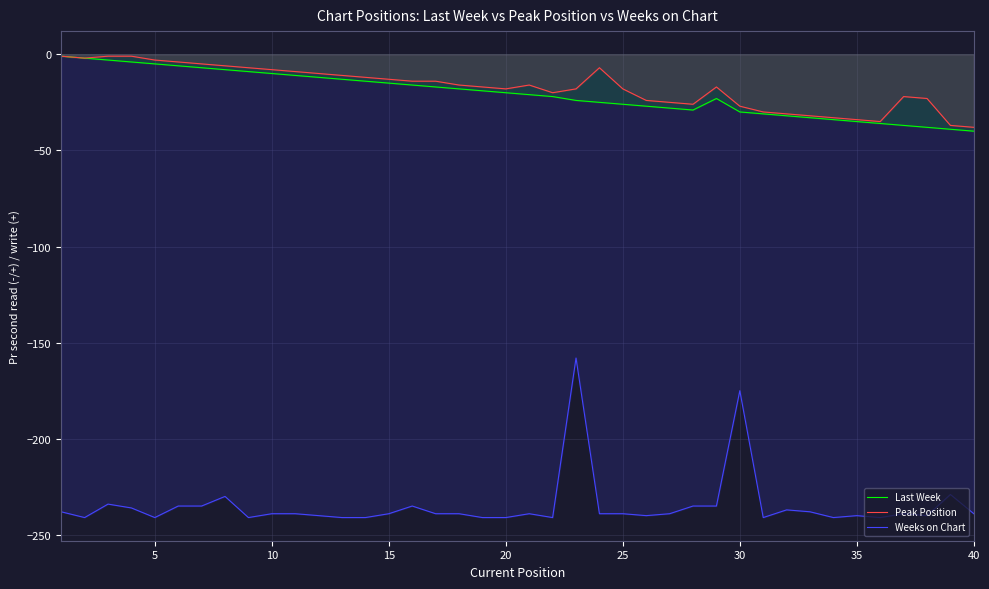

What is the difference between the highest and lowest values at 30?

148